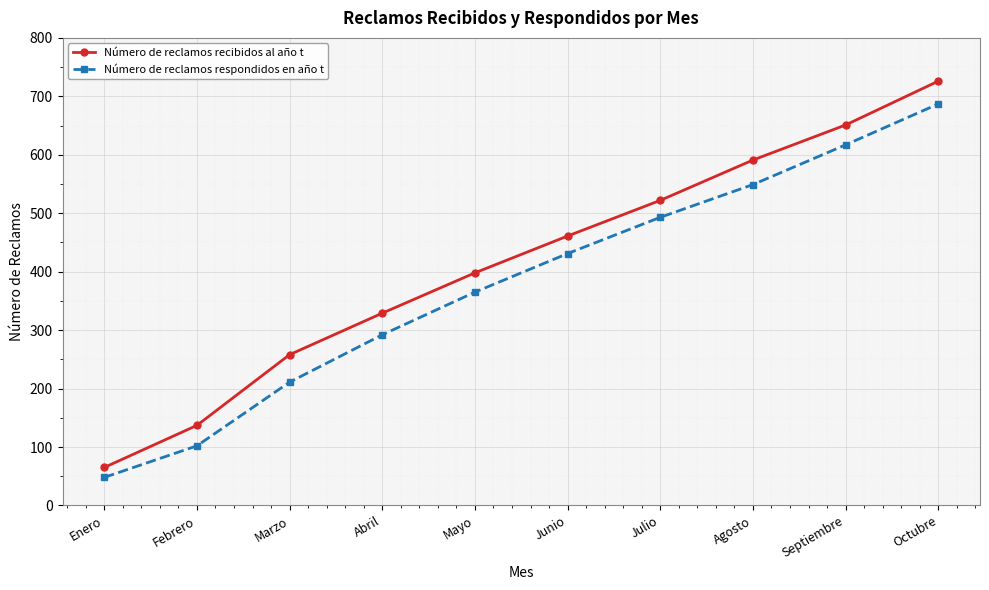

At how many categories does at least one series exceed 372?

6